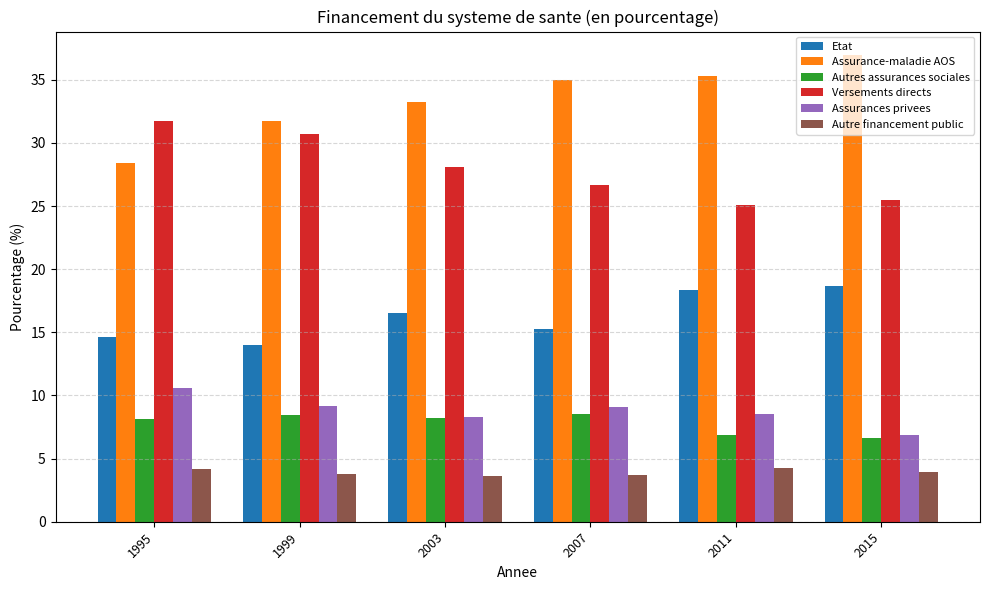

Read the Autres assurances sociales value at 2015.

6.6